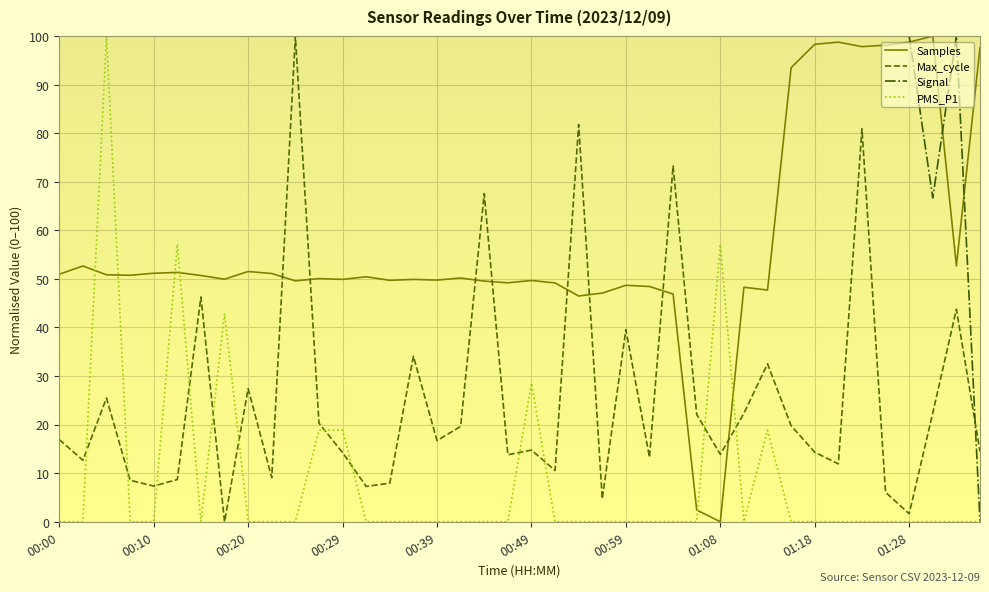

How many series are shown in this chart?

4